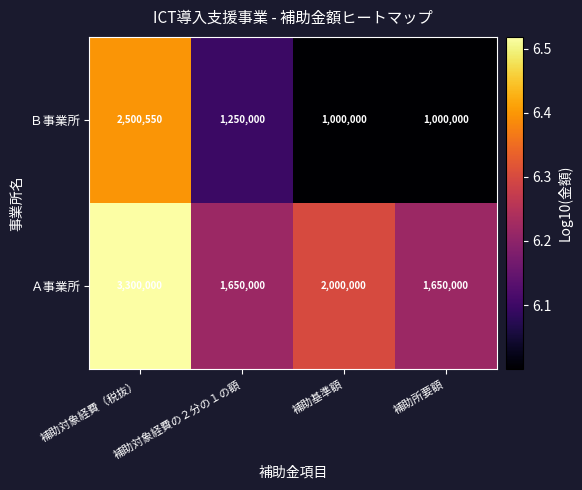

Rank the series at 補助所要額 from highest to lowest value.

Ａ事業所, Ｂ事業所